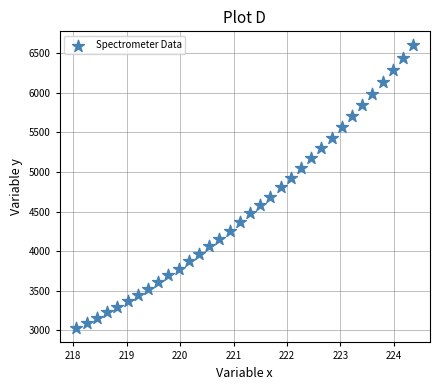

What is the range of Y values (max minus min)?

3574.8